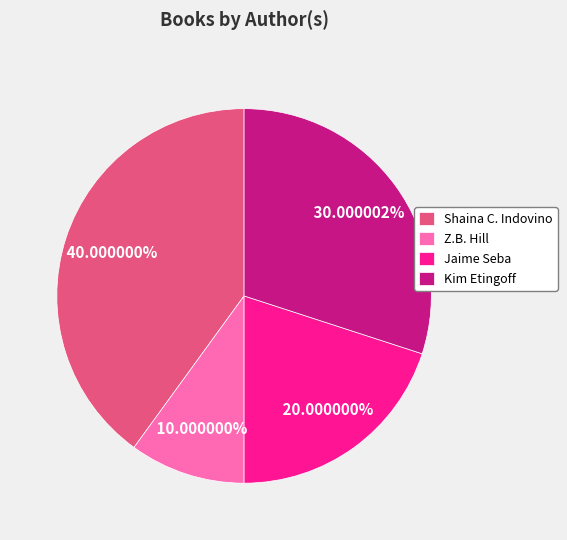

Which category has the biggest portion of the pie?

Shaina C. Indovino